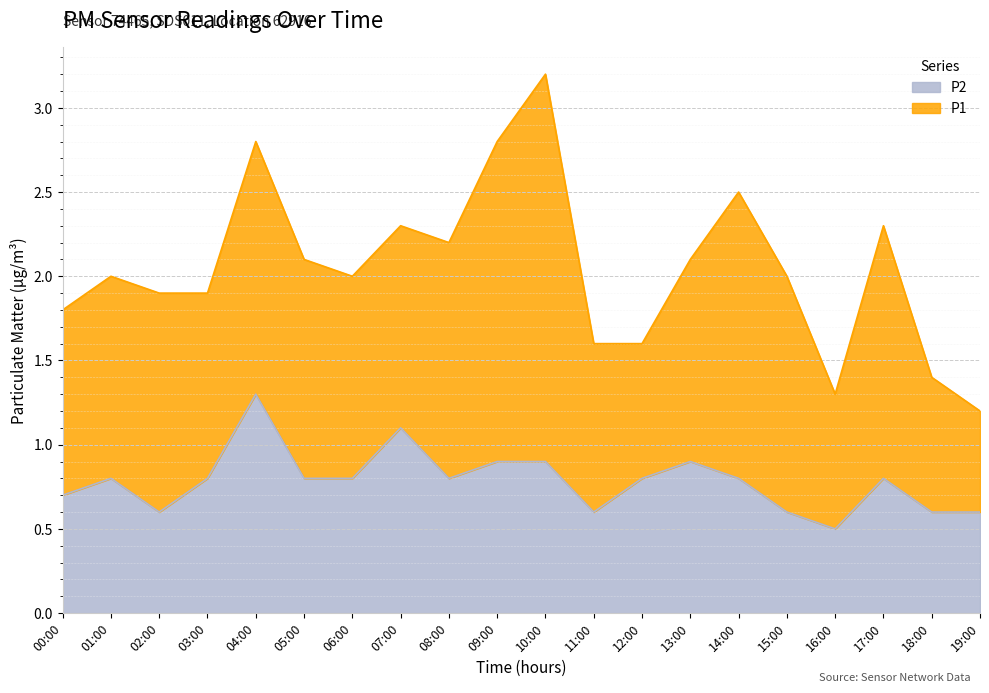

What is the label of the 8th point from the left?

07:00